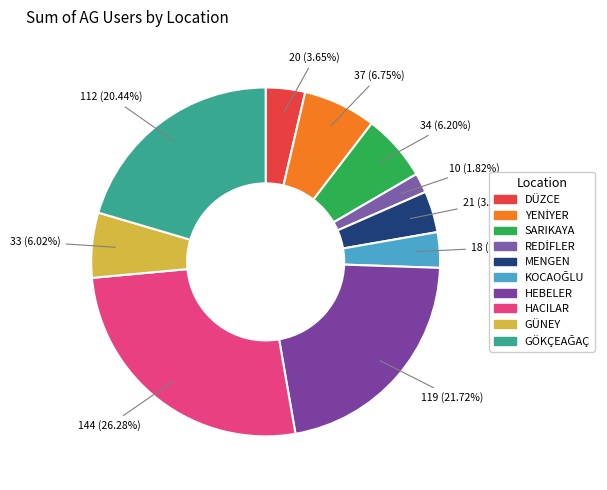

Count the number of slices in the pie.

10